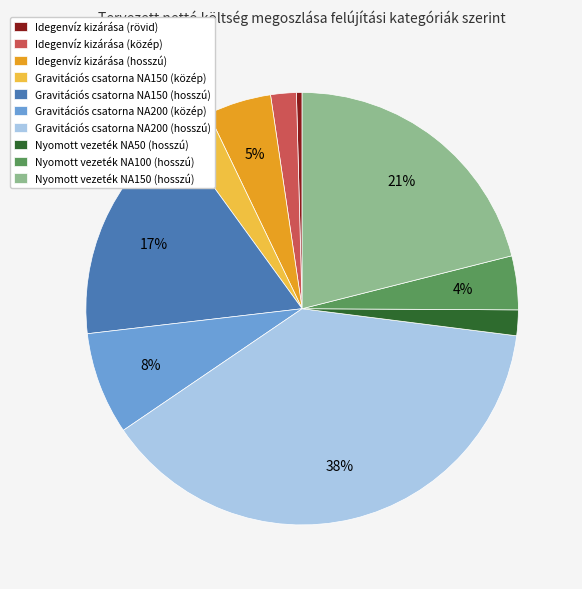

Is it true that Idegenvíz kizárása (rövid) is 0% of the pie?

True